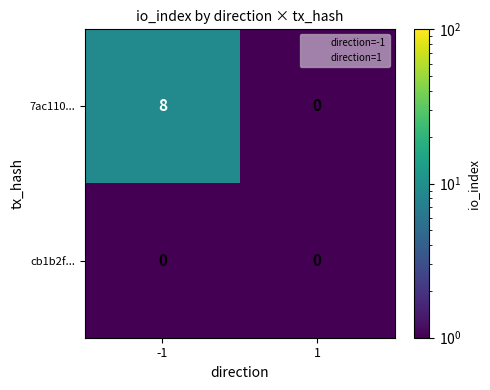

True or false: 7ac110... has a value of 0 at 1.

True